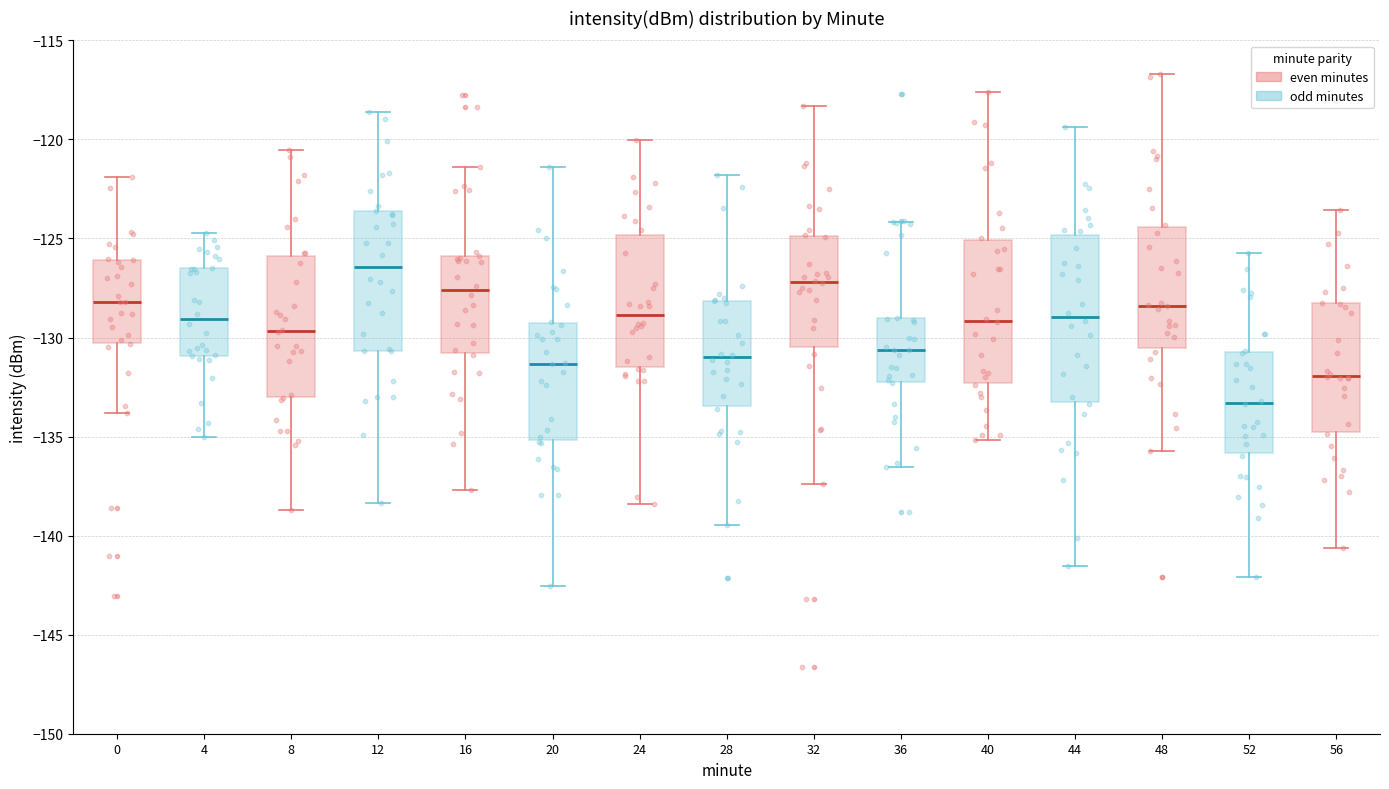

Reading left to right, read every box against the y-axis: the position of its median line, the range the box covers, and the ends of its whiskers. The values are not printed on the chart, so give them approximately, as read against the axis.

0: median -128.0, box -130.5 to -126.0, whiskers -134.0 to -122.0
4: median -129.0, box -131.0 to -126.5, whiskers -135.0 to -124.5
8: median -129.5, box -133.0 to -126.0, whiskers -138.5 to -120.5
12: median -126.5, box -130.5 to -123.5, whiskers -138.5 to -118.5
16: median -127.5, box -131.0 to -126.0, whiskers -137.5 to -121.5
20: median -131.5, box -135.0 to -129.5, whiskers -142.5 to -121.5
24: median -129.0, box -131.5 to -125.0, whiskers -138.5 to -120.0
28: median -131.0, box -133.5 to -128.0, whiskers -139.5 to -122.0
32: median -127.0, box -130.5 to -125.0, whiskers -137.5 to -118.5
36: median -130.5, box -132.0 to -129.0, whiskers -136.5 to -124.0
40: median -129.0, box -132.5 to -125.0, whiskers -135.0 to -117.5
44: median -129.0, box -133.5 to -125.0, whiskers -141.5 to -119.5
48: median -128.5, box -130.5 to -124.5, whiskers -135.5 to -116.5
52: median -133.5, box -136.0 to -130.5, whiskers -142.0 to -125.5
56: median -132.0, box -135.0 to -128.5, whiskers -140.5 to -123.5